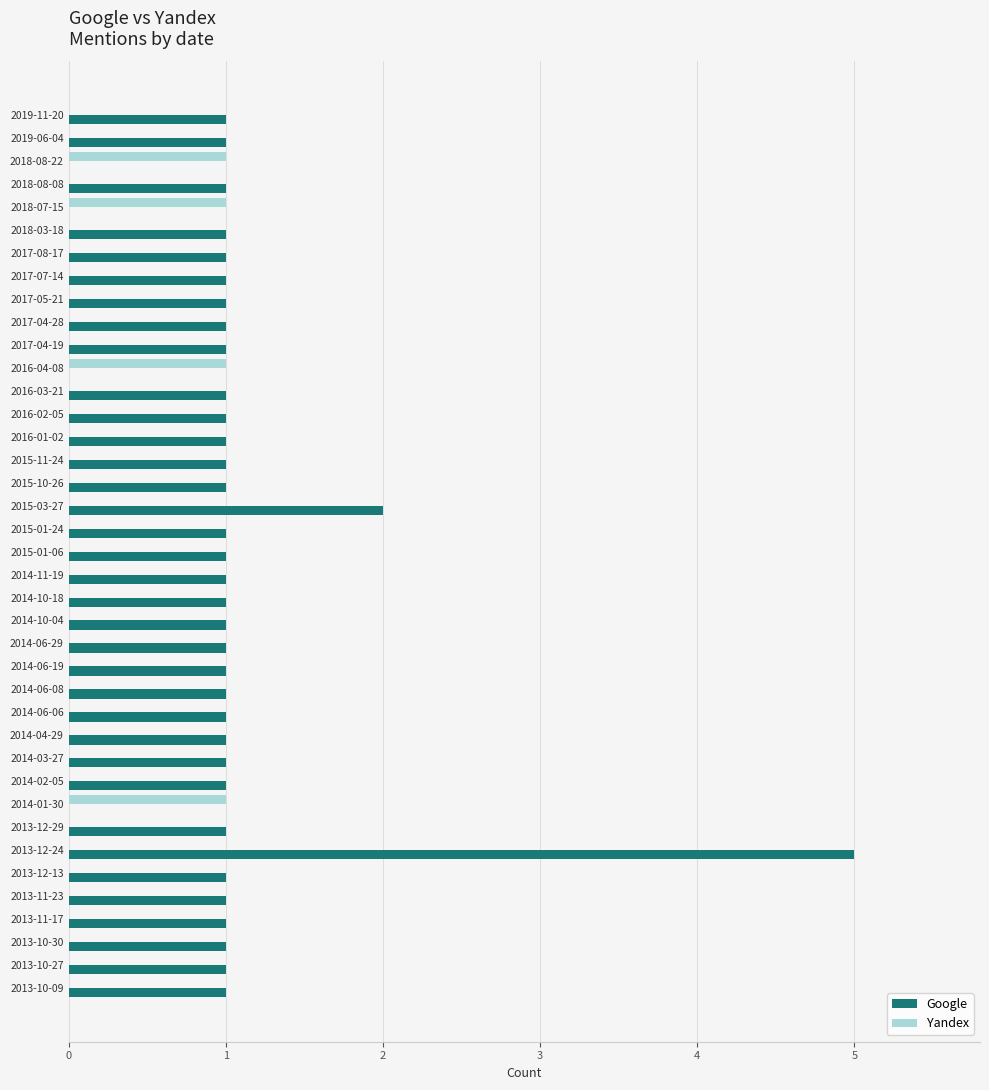

At which category is the sum across all series the highest?

2013-12-24